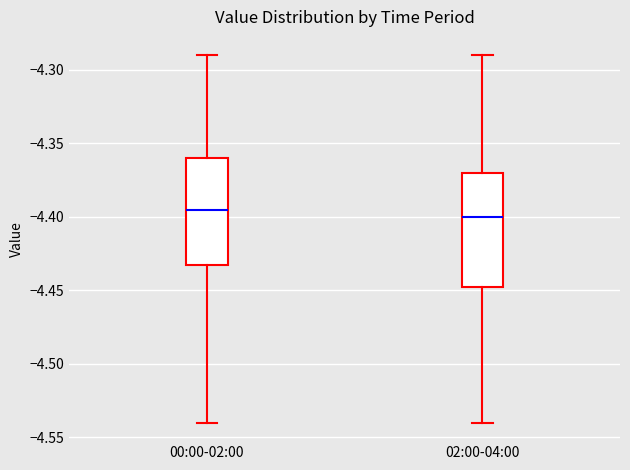

Reading left to right, transcribe this box plot: for each box, give where its median line is, the range the box spans, and where its two whiskers end, as read against the y-axis. The values are not printed on the chart, so give them approximately, as read against the axis.

00:00-02:00: median -4.395, box -4.430 to -4.360, whiskers -4.540 to -4.290
02:00-04:00: median -4.400, box -4.445 to -4.370, whiskers -4.540 to -4.290